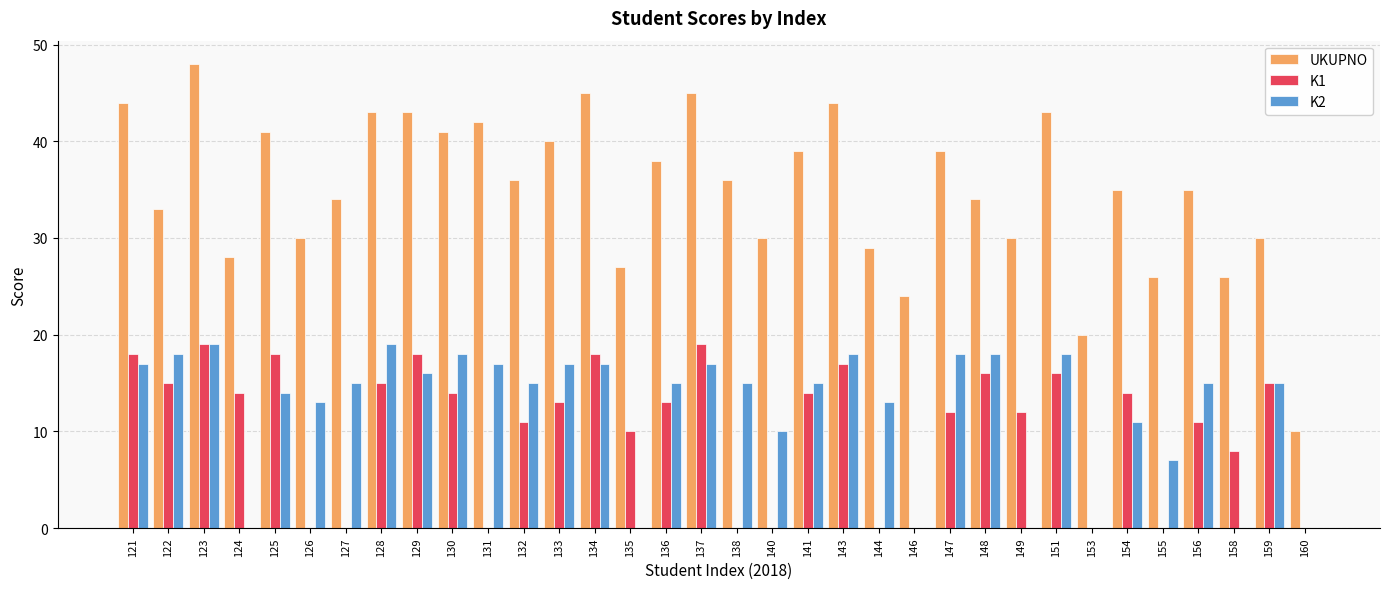

What is the sum of the K2 values at 140 and 122?

28